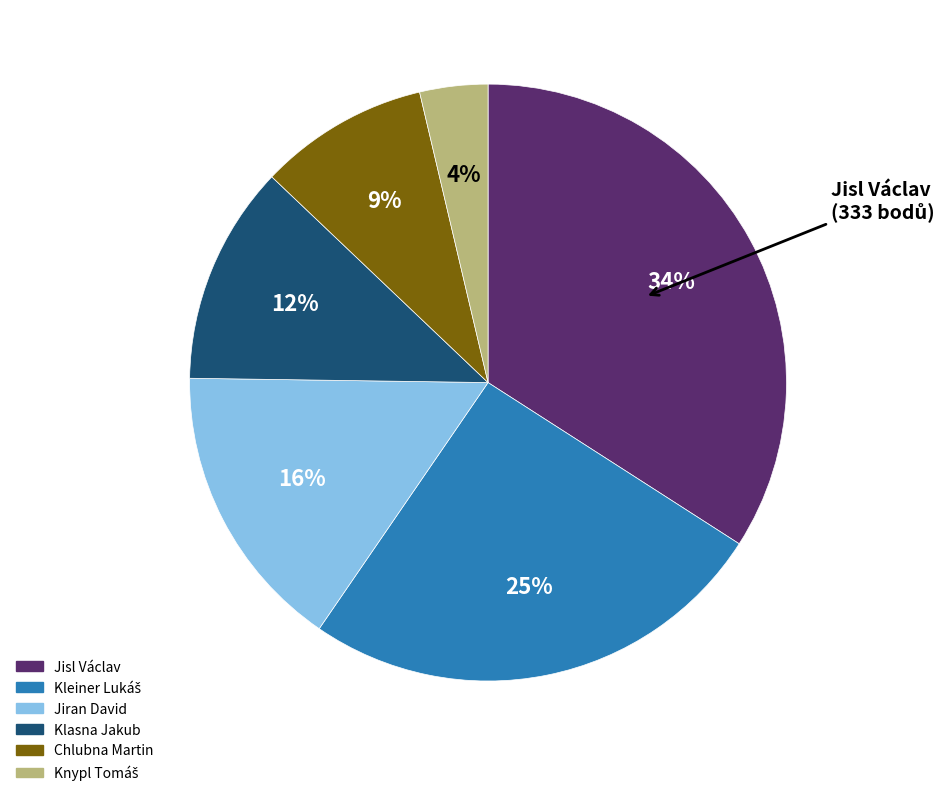

To the nearest percent, what is the average slice percentage?

17%